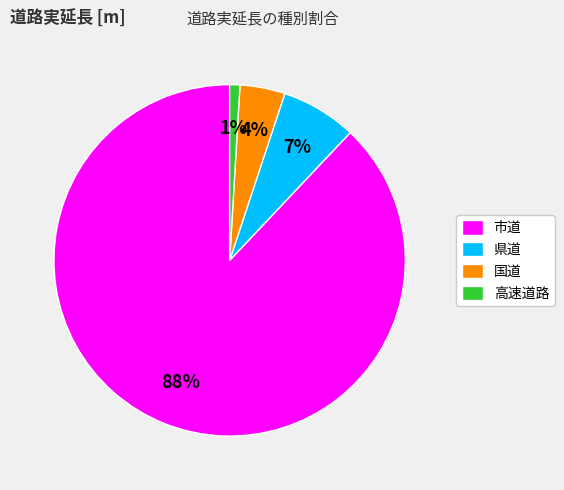

Is it true that 市道 is 88% of the pie?

True